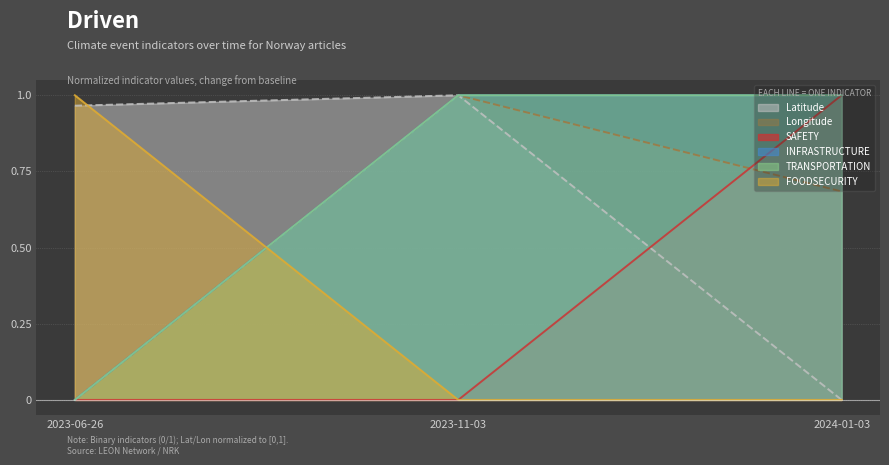

The value of Longitude at 2024-01-03 is 0.9. True or false?

False